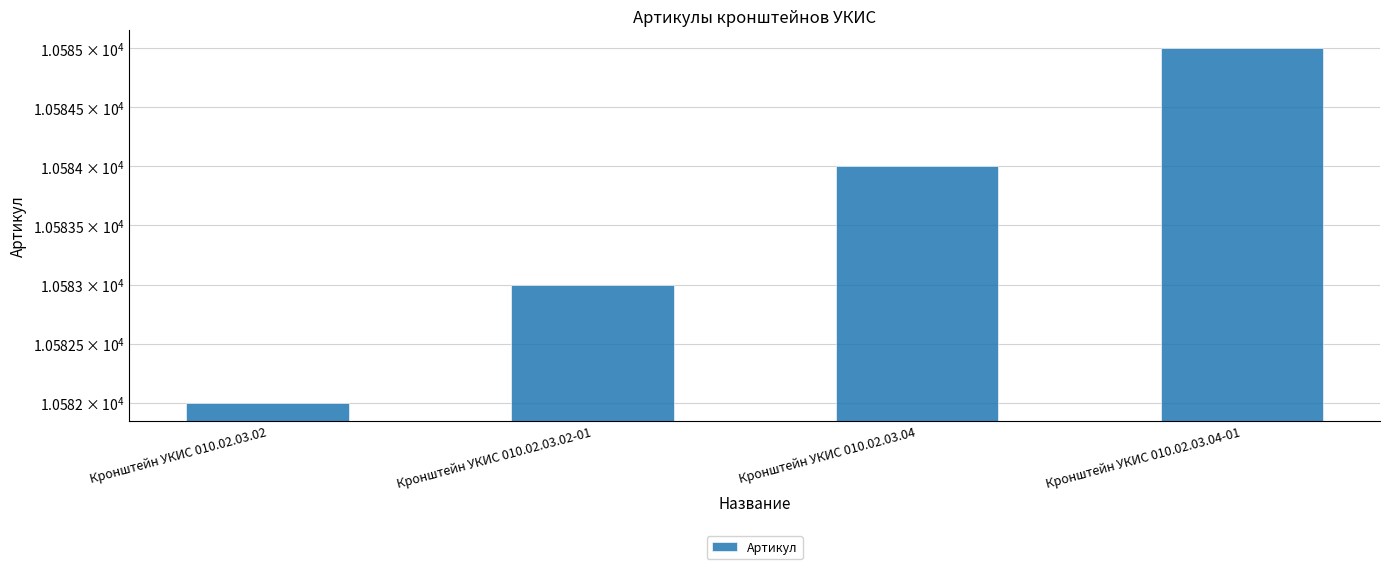

Count the number of values greater than 10584.

1